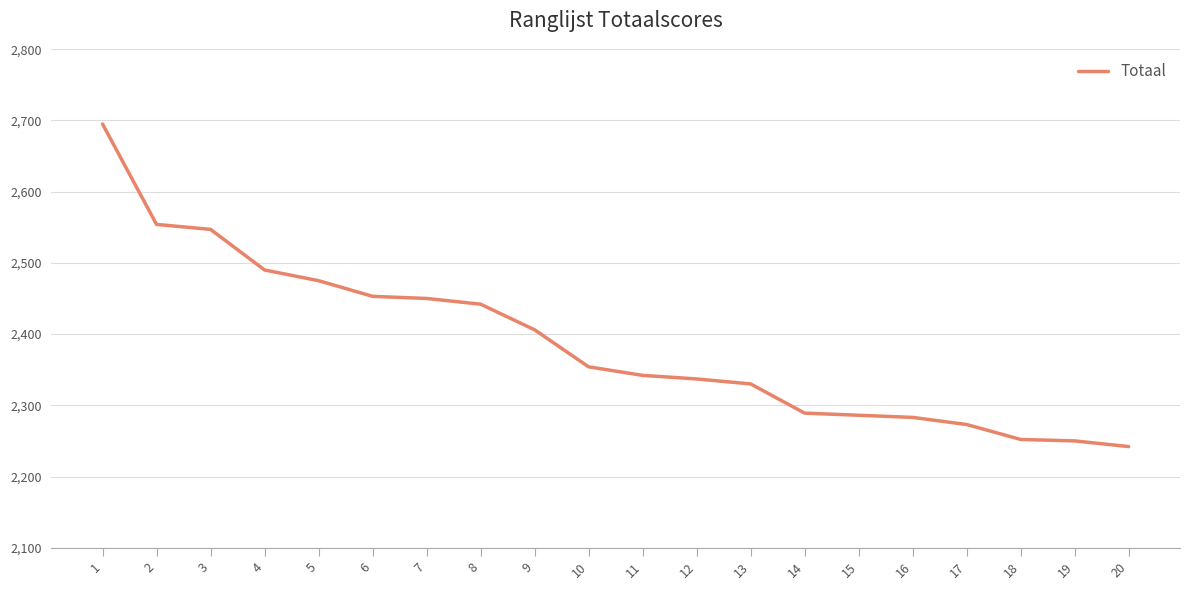

Count the number of categories in the chart.

20